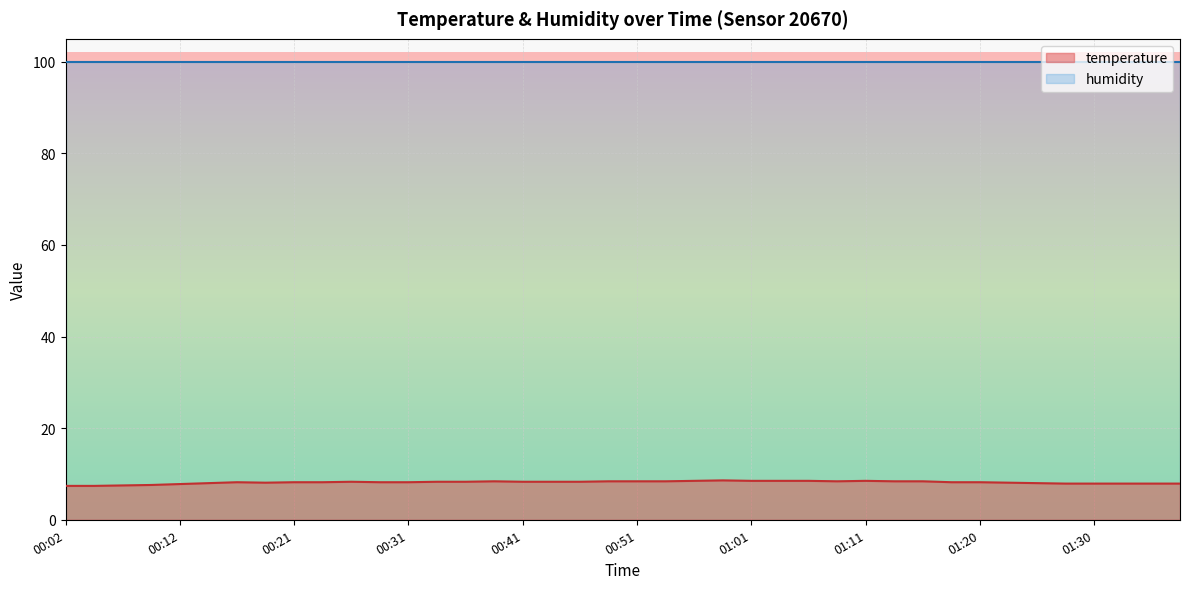

What is the average value?

8.2